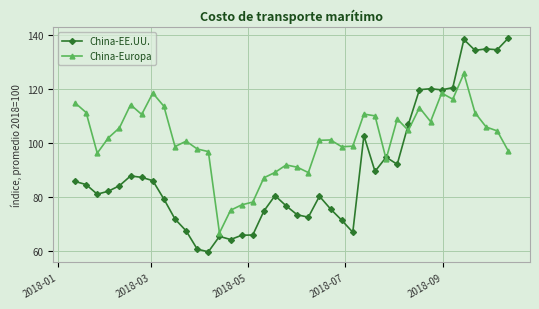

What is the average value of the China-Europa series?

101.4